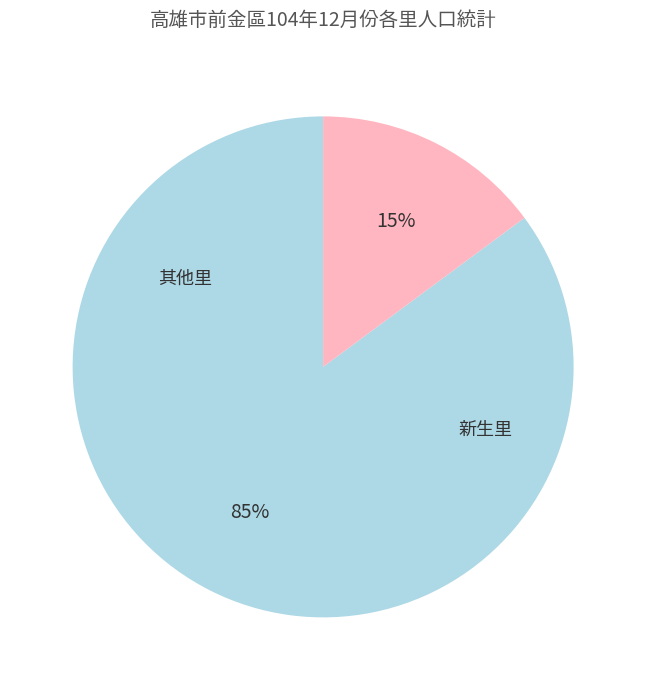

To the nearest percent, what is the average slice percentage?

50%